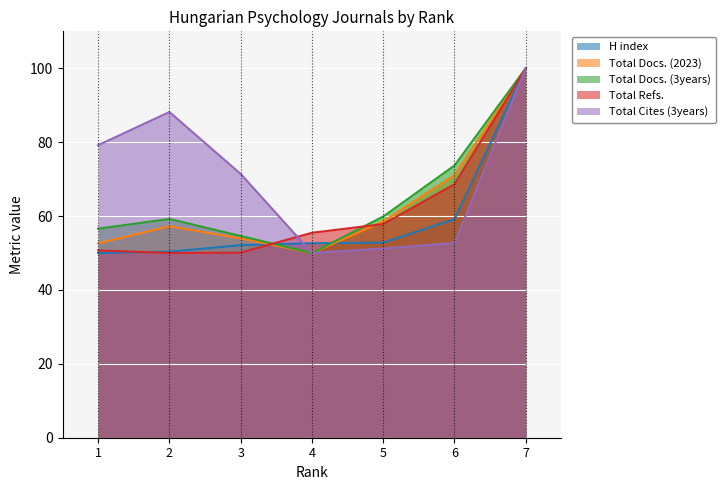

Reading left to right, transcribe all the data shown in this chart.

H index: 1=50.0	2=50.4	3=52.1	4=52.6	5=52.8	6=59.1	7=100.0
Total Docs. (2023): 1=52.6	2=57.2	3=53.9	4=50.0	5=58.6	6=71.1	7=100.0
Total Docs. (3years): 1=56.6	2=59.2	3=54.6	4=50.0	5=59.9	6=73.7	7=100.0
Total Refs.: 1=50.7	2=50.0	3=50.1	4=55.5	5=57.8	6=68.6	7=100.0
Total Cites (3years): 1=79.2	2=88.2	3=71.4	4=50.0	5=51.2	6=52.7	7=100.0